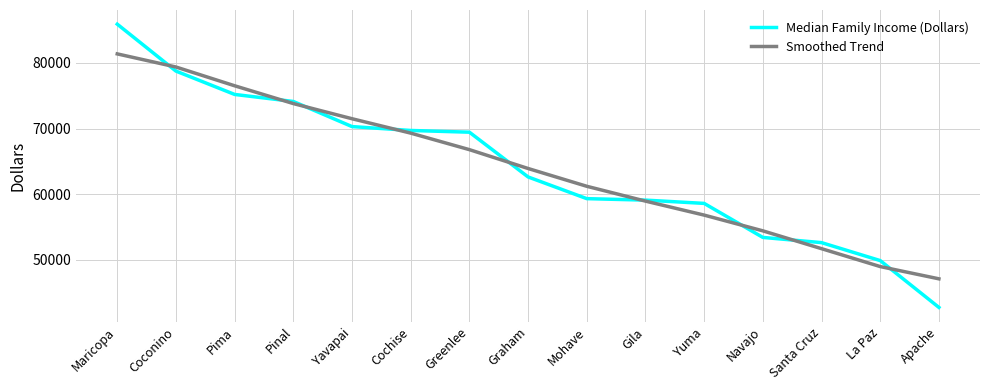

What position from the right is Graham?

8